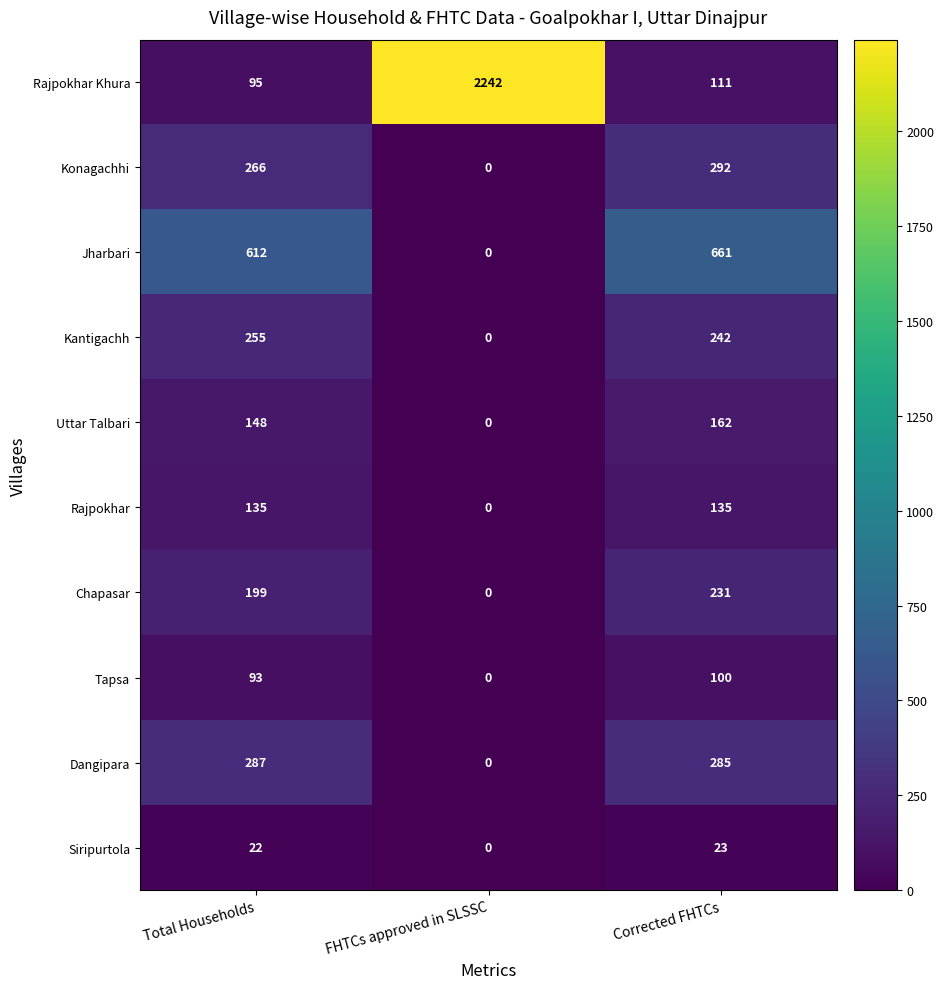

How many data points does each series have?

3